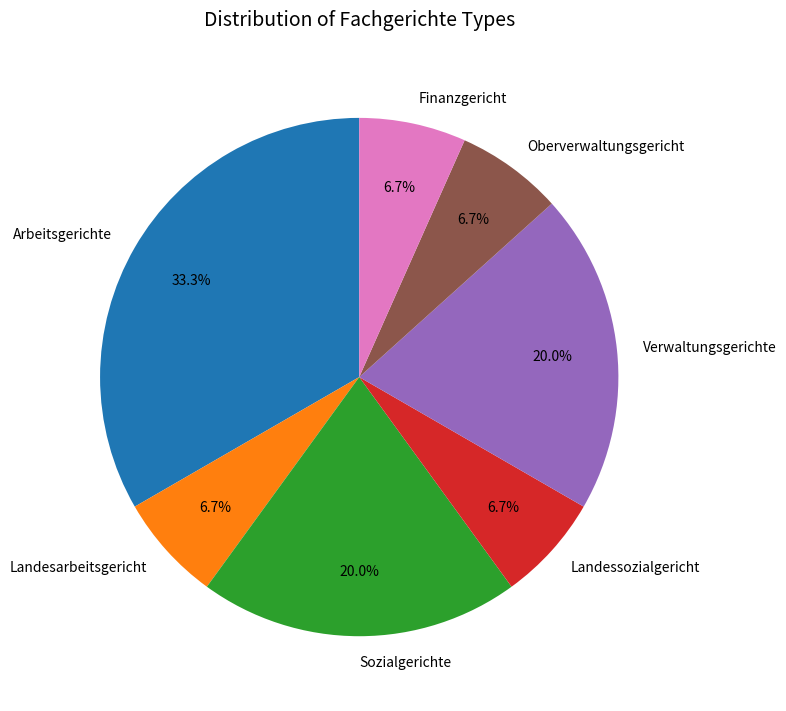

How many segments does this pie chart have?

7